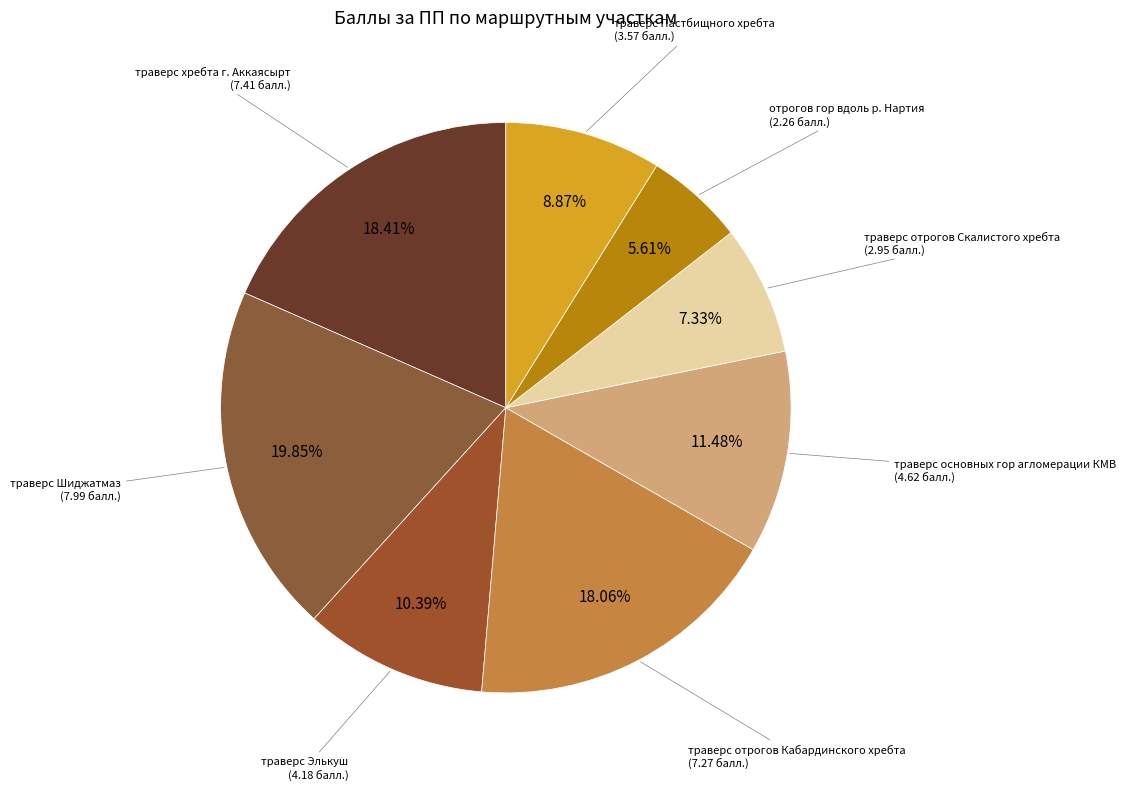

To the nearest percent, what is the difference between the largest and smallest slice percentages?

14%